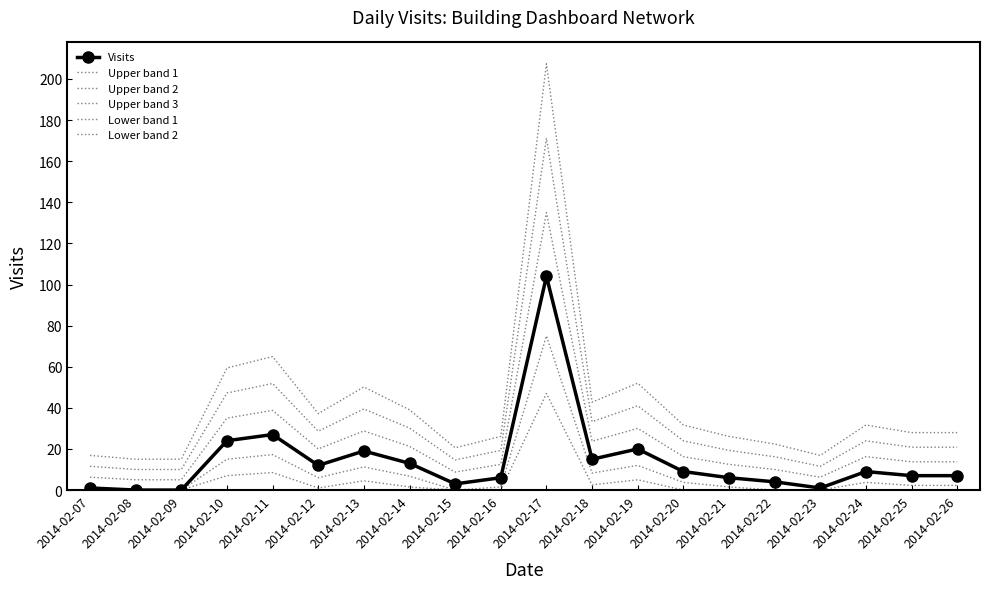

What is the average value of the Upper band 1 series?

22.9